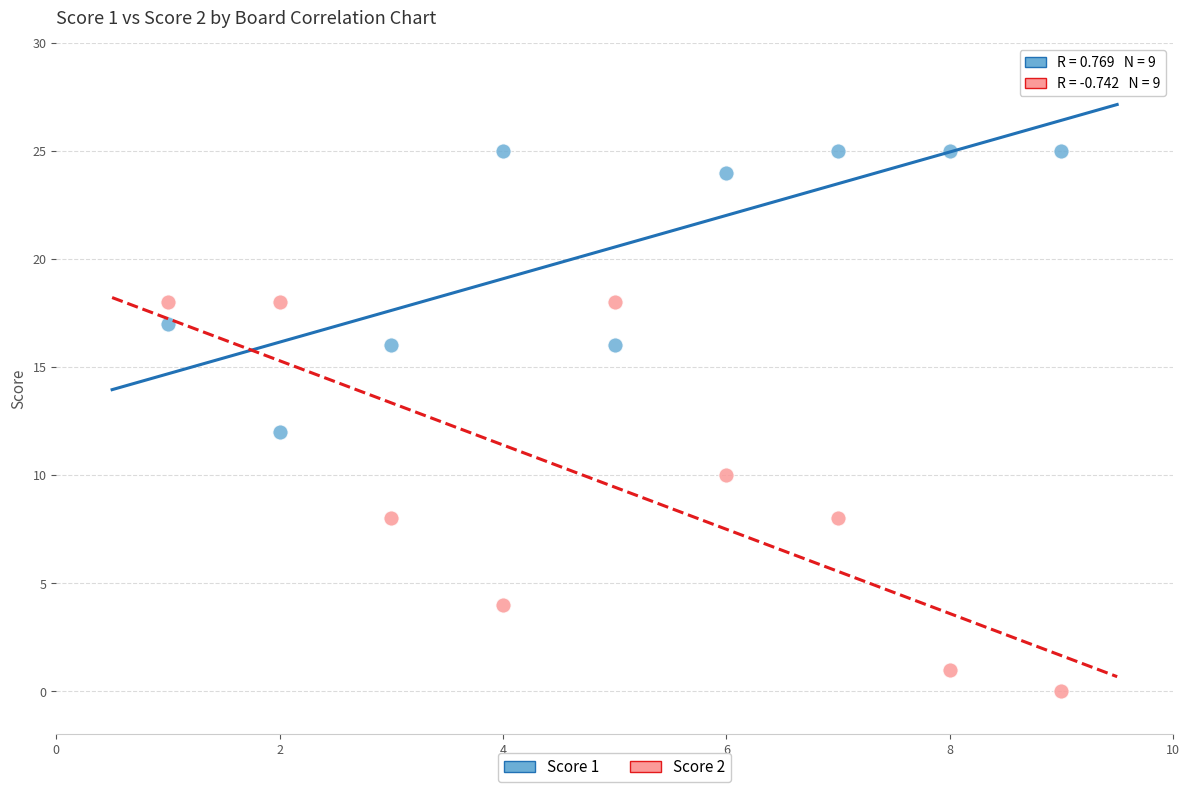

What are all the series names shown in the legend?

Score 1, Score 2